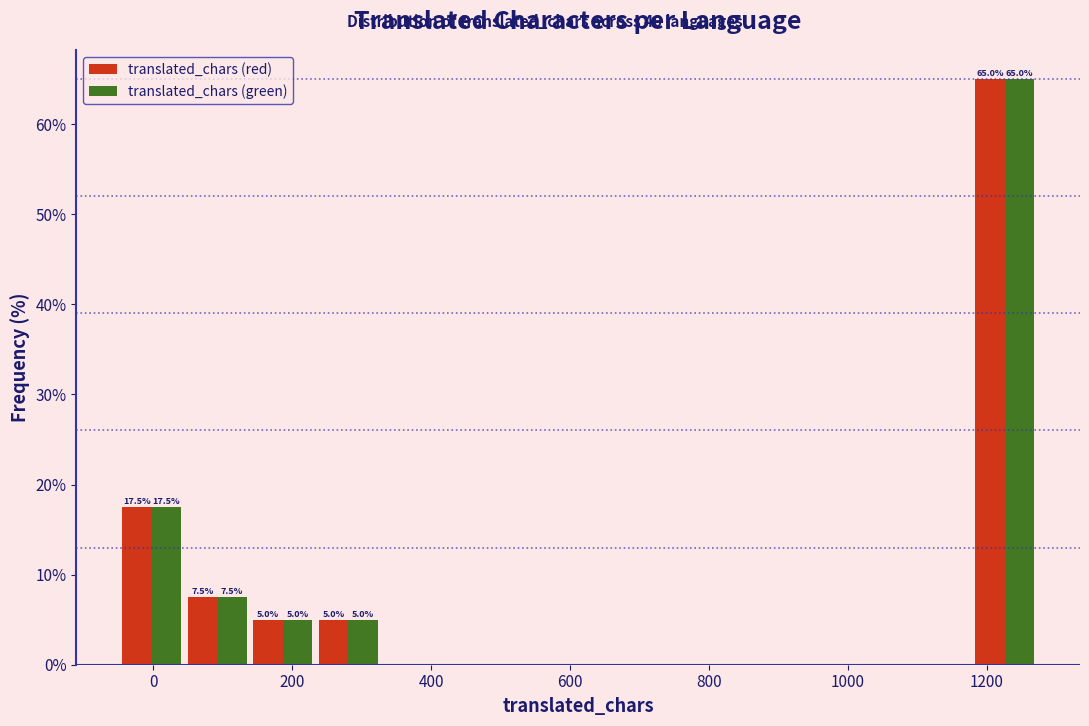

In the translated_chars (green) series, which range on the x-axis has the tallest bar?

1180 to 1280